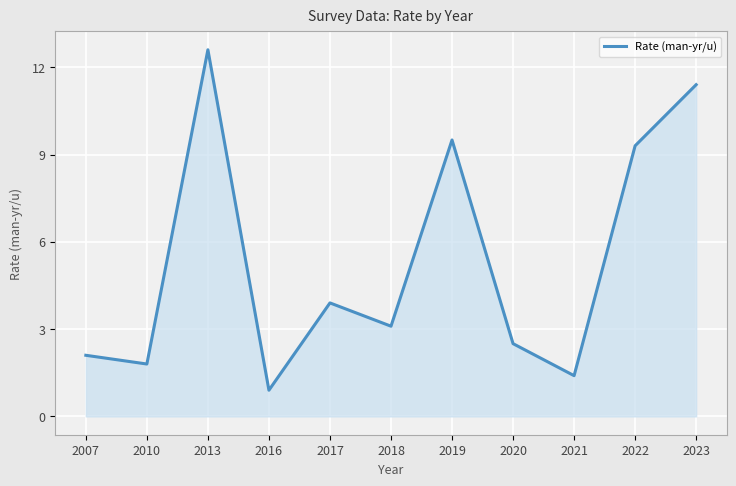

What is the change in value from 2022 to 2023?

+2.1